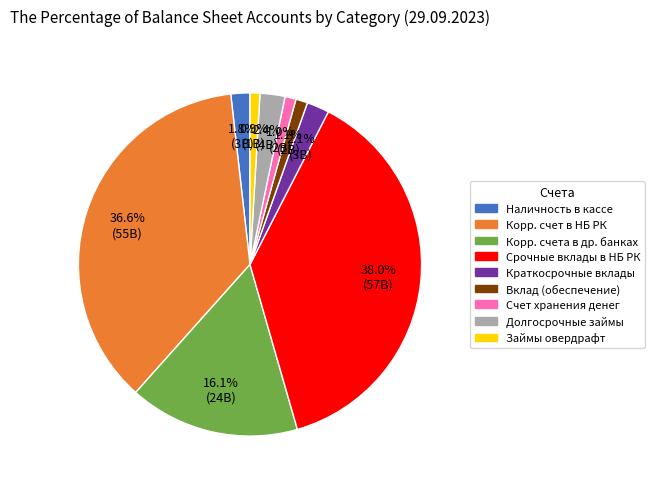

Is there a majority slice in this chart?

No